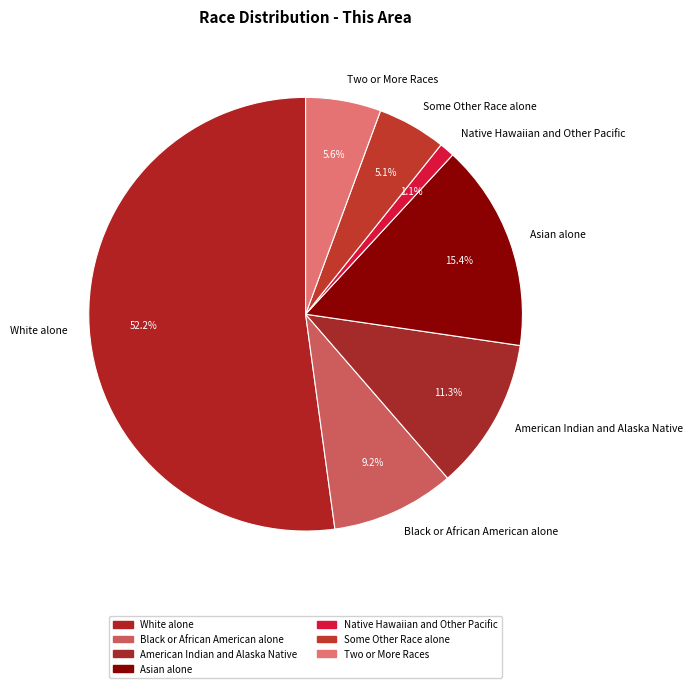

Which has a higher value, Some Other Race alone or Black or African American alone?

Black or African American alone